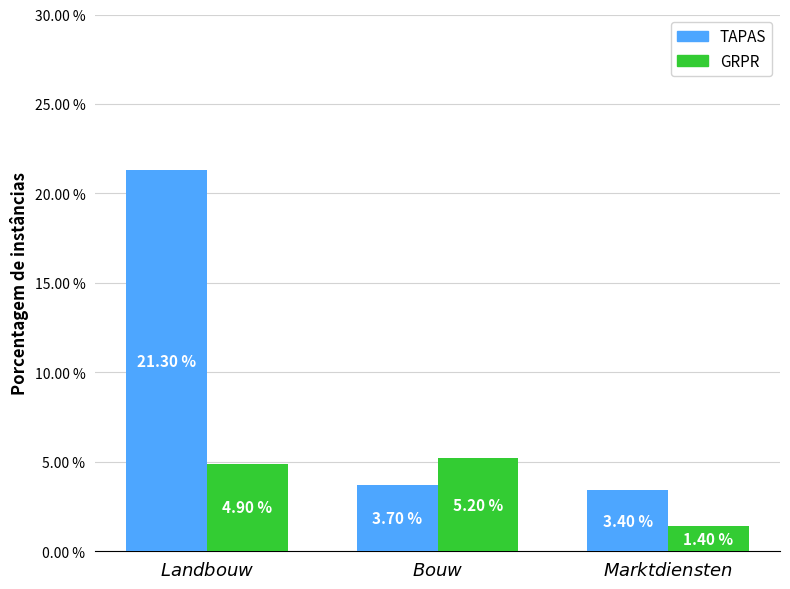

The TAPAS series shows 21.3 at $\it{Landbouw}$. True or false?

True